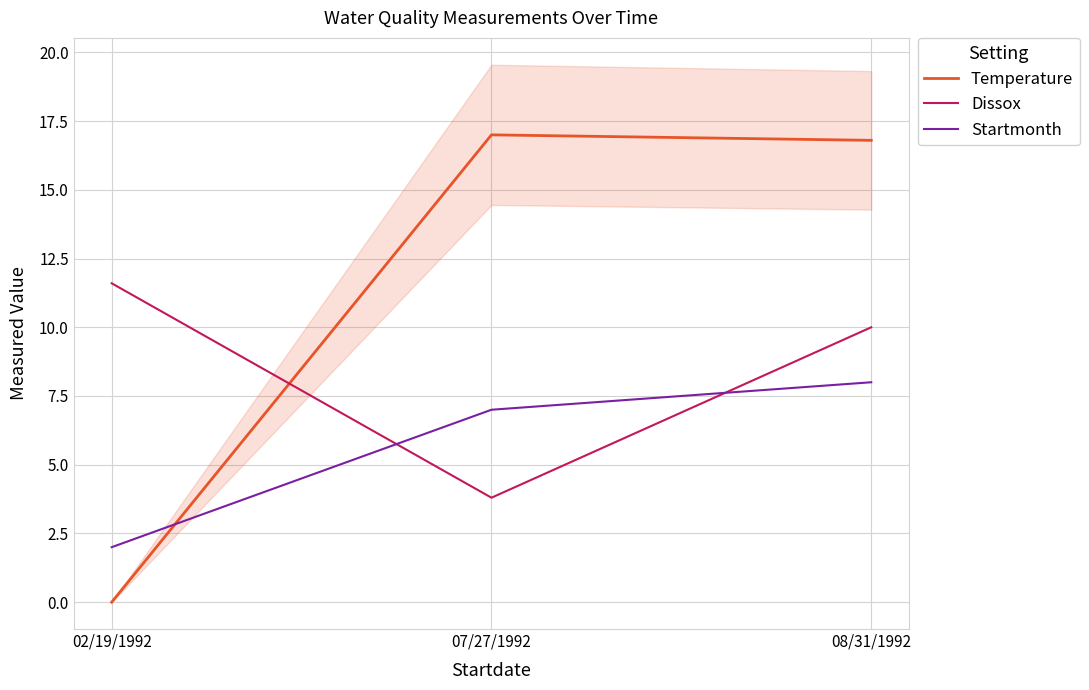

Which category has the highest value across all series?

07/27/1992